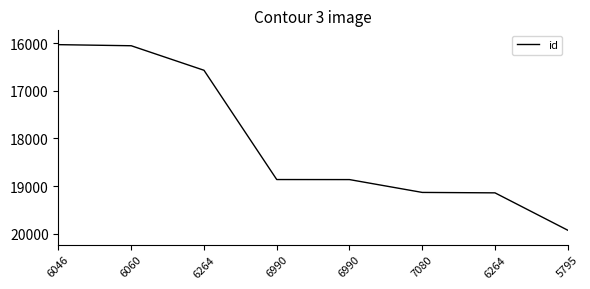

Reading left to right, what are all the values shown in this chart?

16034	16057	16571	18861	18862	19131	19140	19923